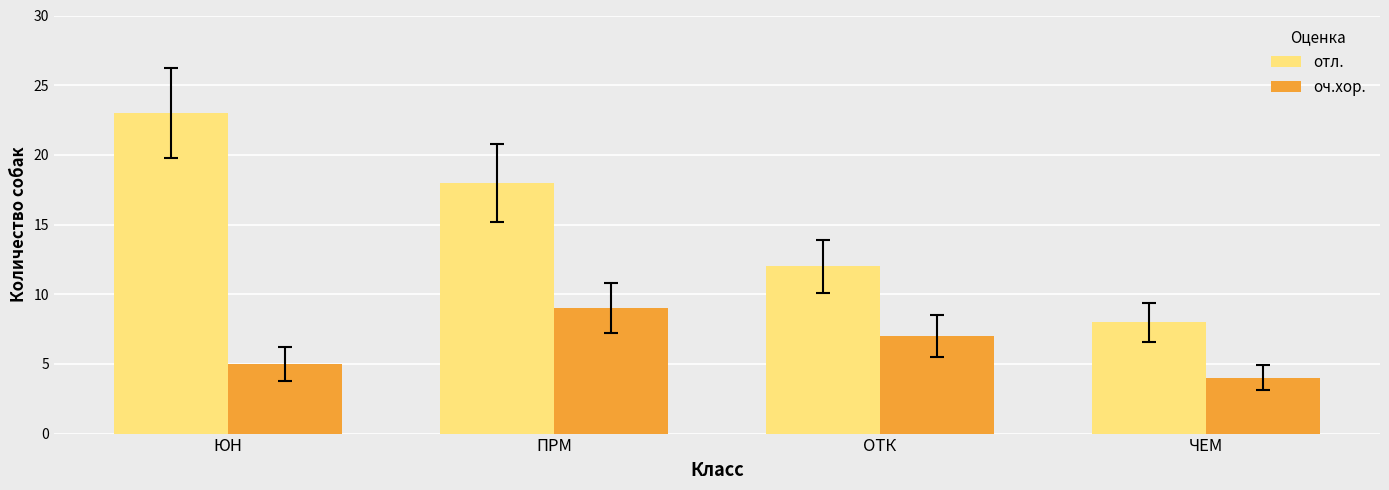

At how many categories does at least one series exceed 22?

1